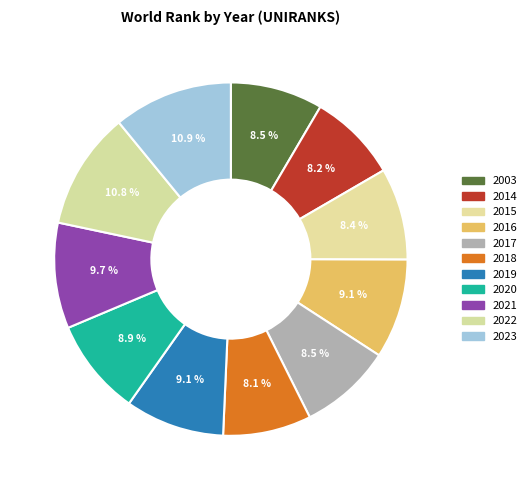

Is 2018 the majority of the pie?

No